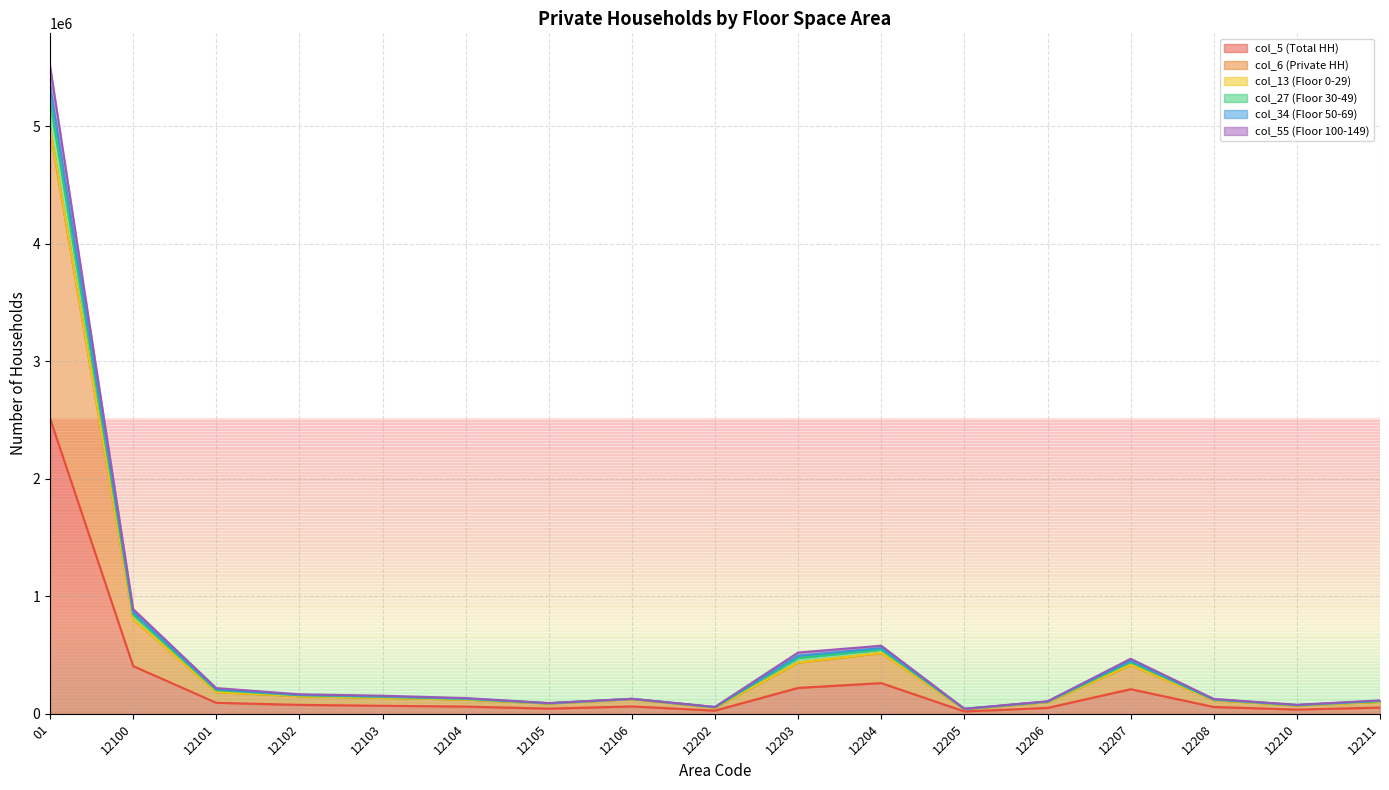

At which category does col_5 (Total HH) reach its first local peak?

12106